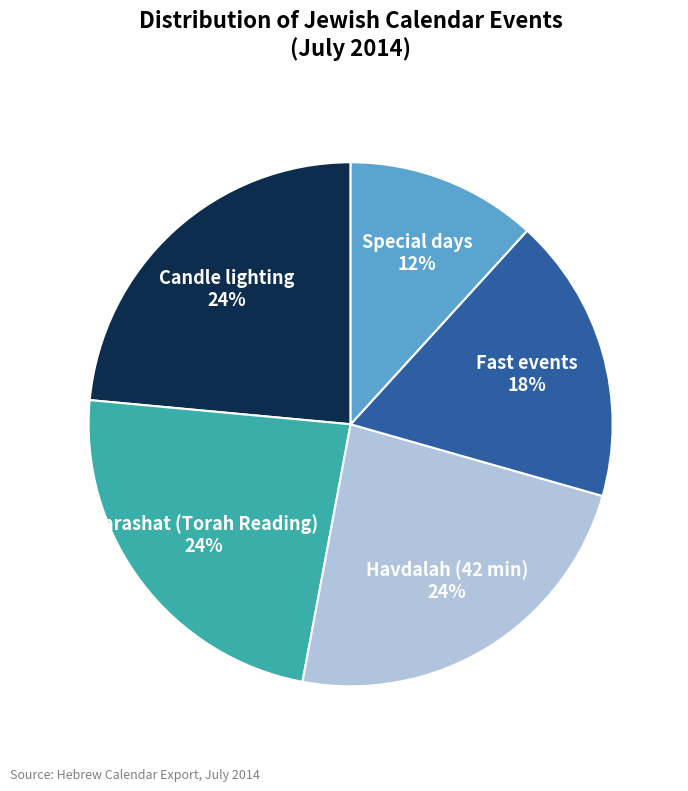

What percentage is the Special days slice, to the nearest percent?

12%